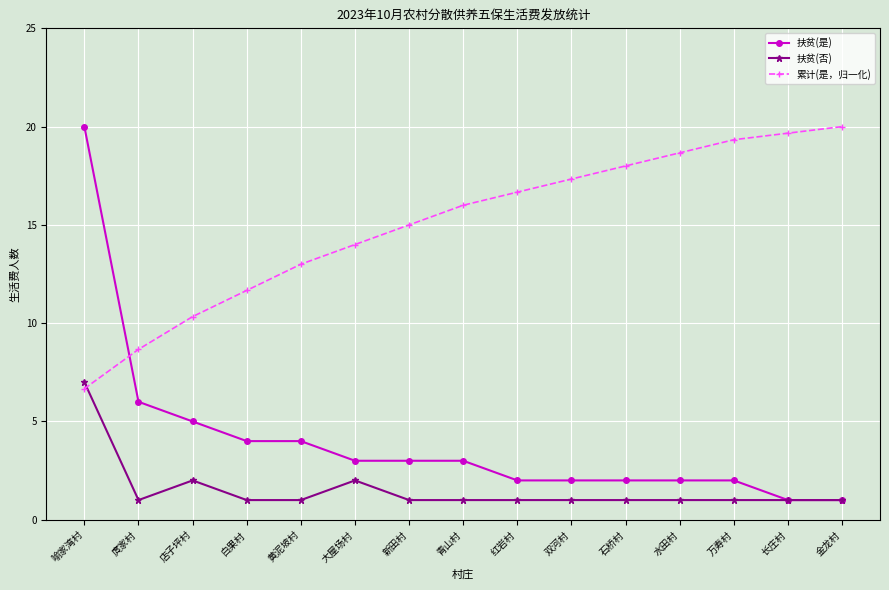

How many times do 累计(是，归一化) and 扶贫(是) cross each other?

1